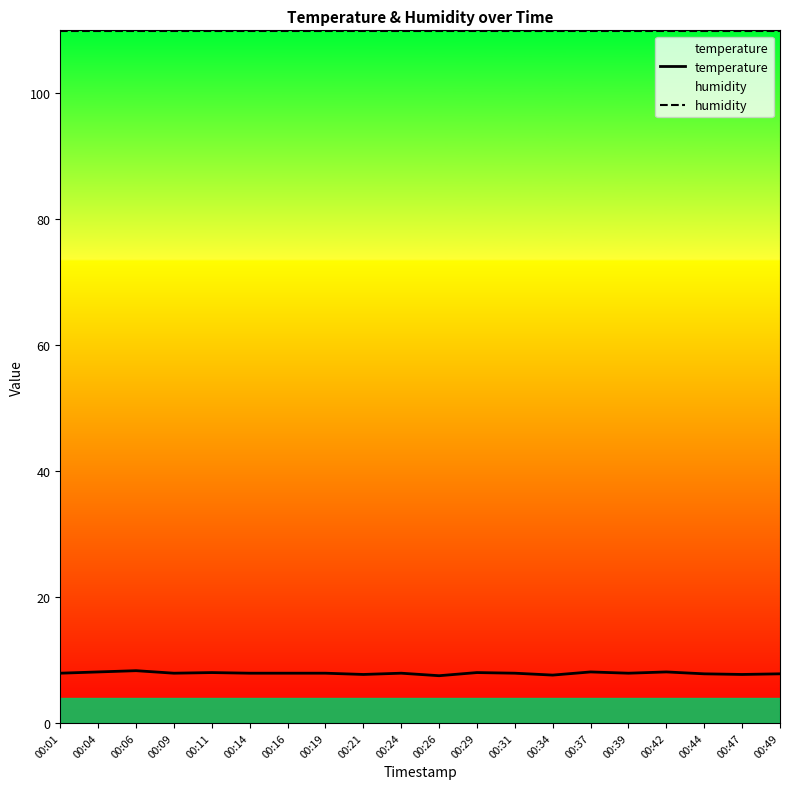

Rank the series by their average value, from highest to lowest.

humidity, temperature